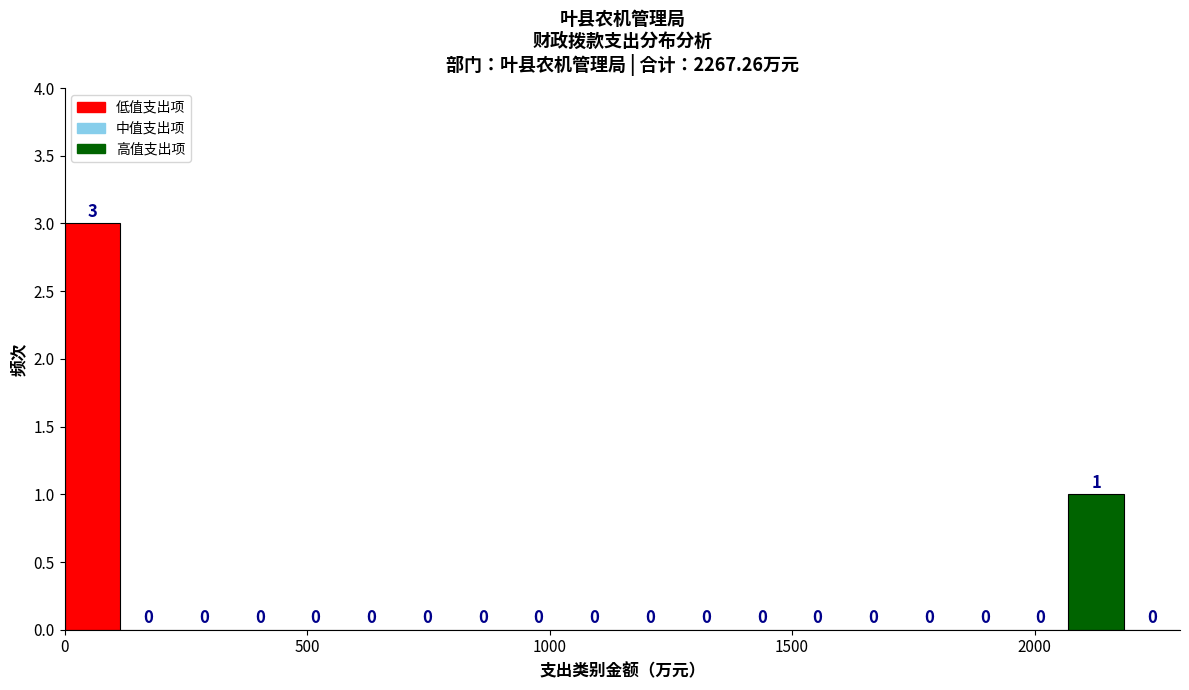

Around what value on the x-axis is the tallest bar? Give the approximate position of its centre, as read against the axis.

50